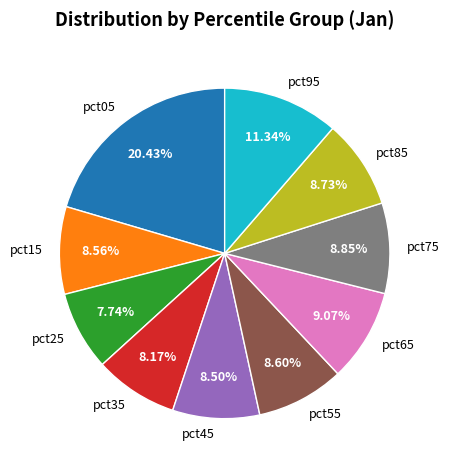

What is the total percentage of pct45 and pct65?

17.6%